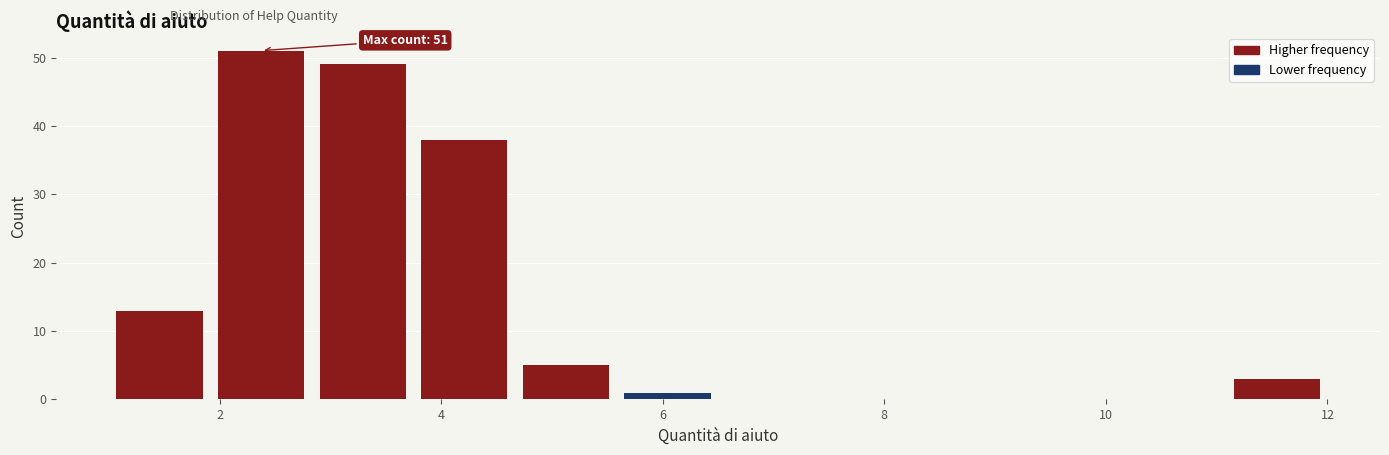

Which range on the x-axis has the tallest bar?

2.0 to 2.8